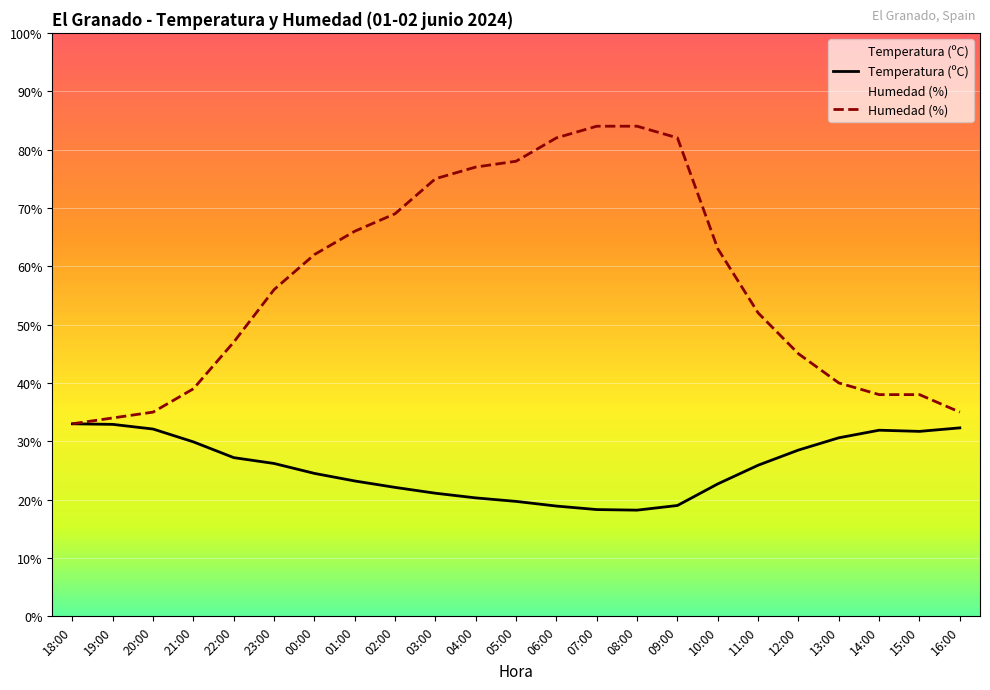

List the labels in order of Temperatura (ºC) value, largest first.

18:00, 19:00, 16:00, 20:00, 14:00, 15:00, 13:00, 21:00, 12:00, 22:00, 23:00, 11:00, 00:00, 01:00, 10:00, 02:00, 03:00, 04:00, 05:00, 09:00, 06:00, 07:00, 08:00